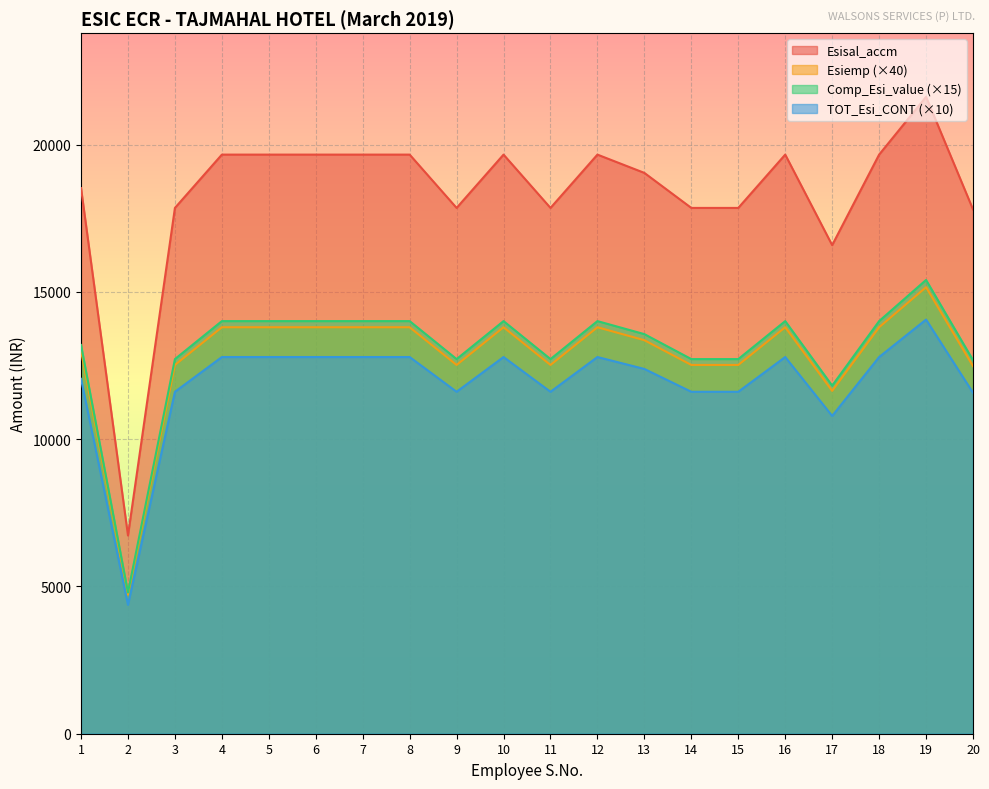

At which category is the sum across all series the highest?

19